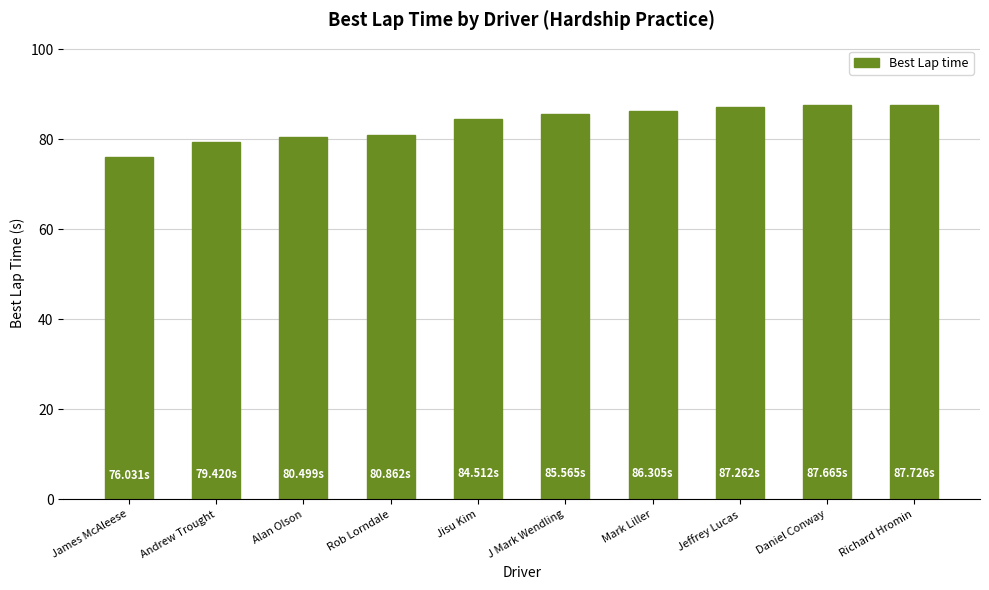

What is the change in value from Alan Olson to Richard Hromin?

+7.2